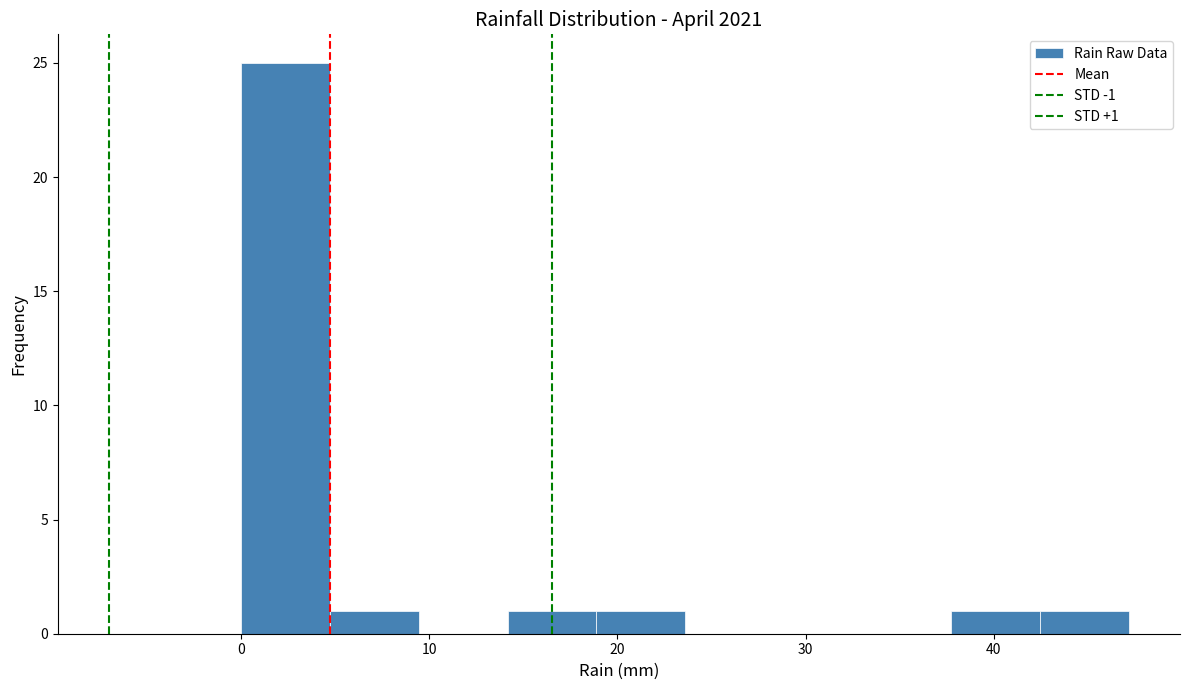

Over which range of the x-axis is the bar tallest?

0 to 5